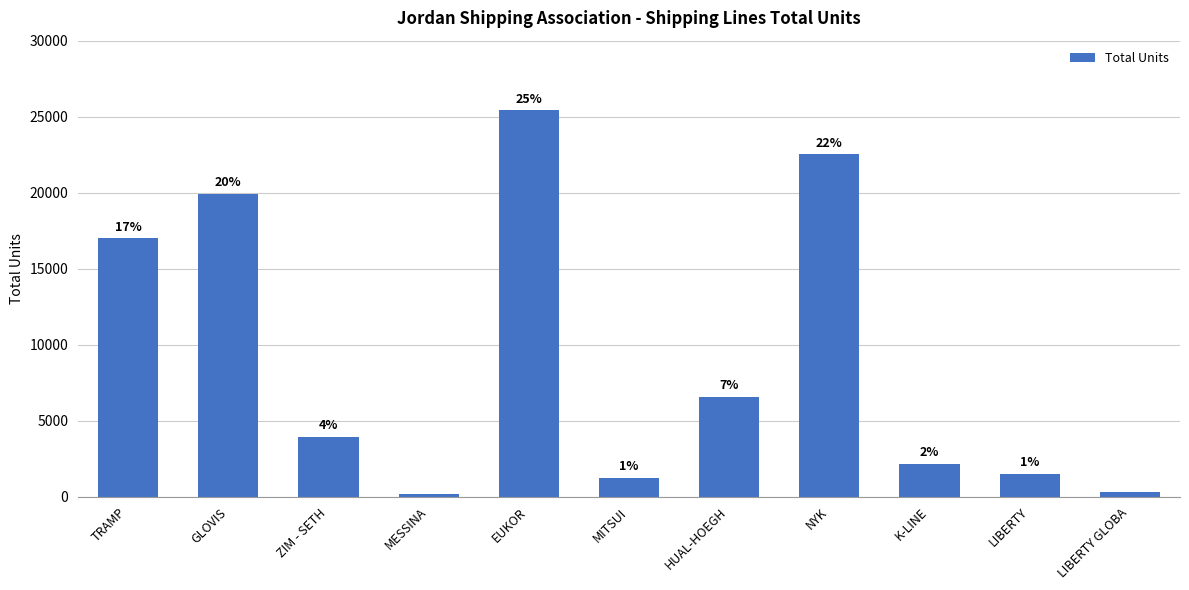

Does the chart contain any negative values?

No